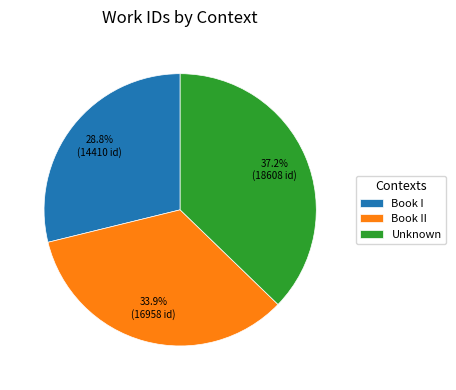

To the nearest percent, what is the average slice percentage?

33%